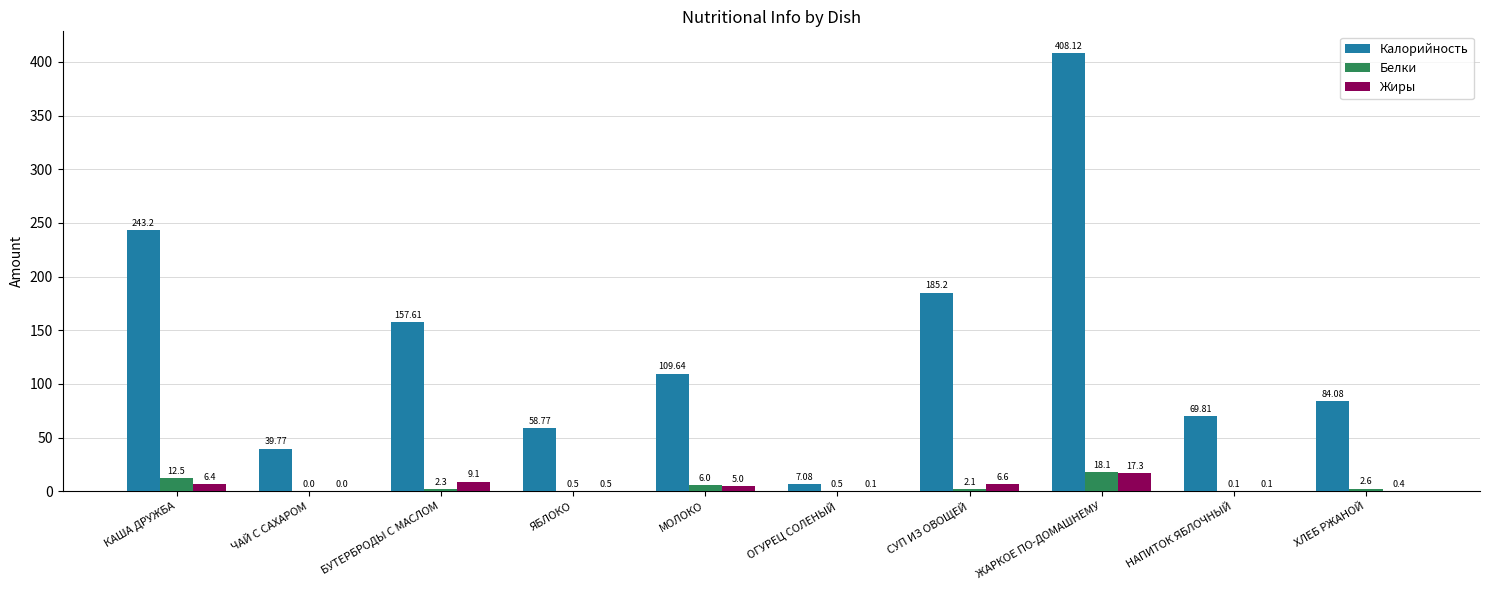

Which category has the highest value across all series?

ЖАРКОЕ ПО-ДОМАШНЕМУ